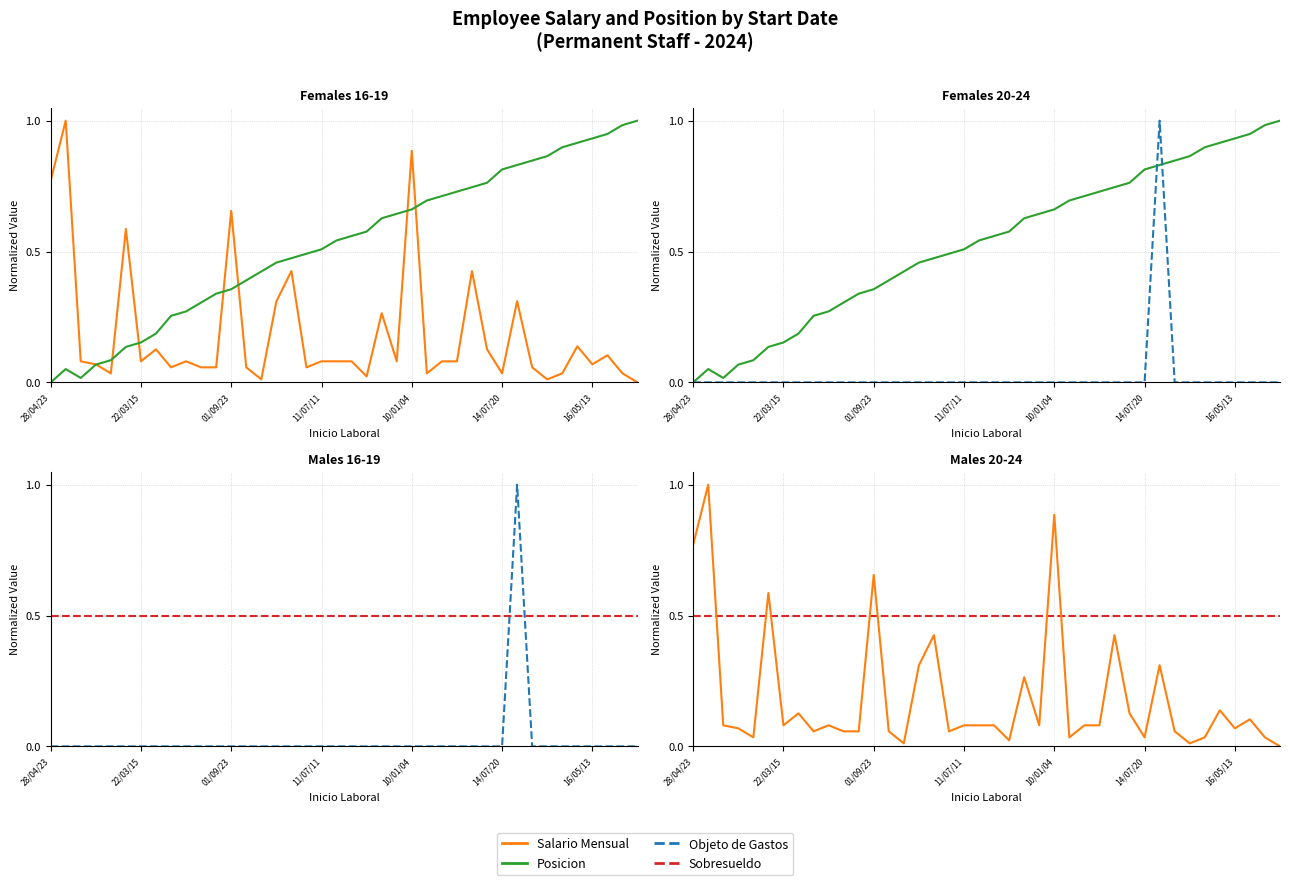

At which category is the sum across all series the highest?

31